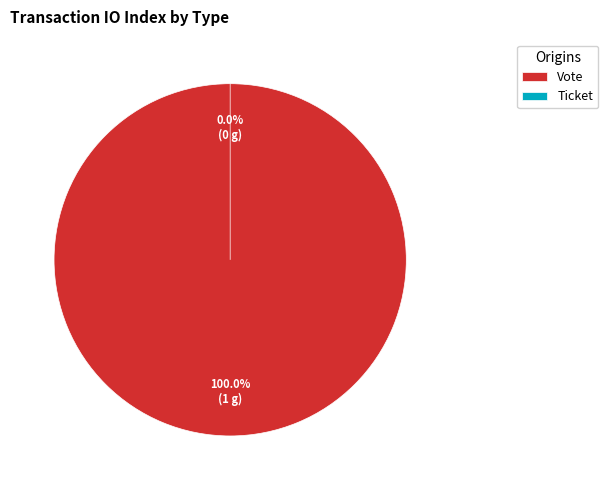

What percentage is NOT represented by Ticket?

100.0%